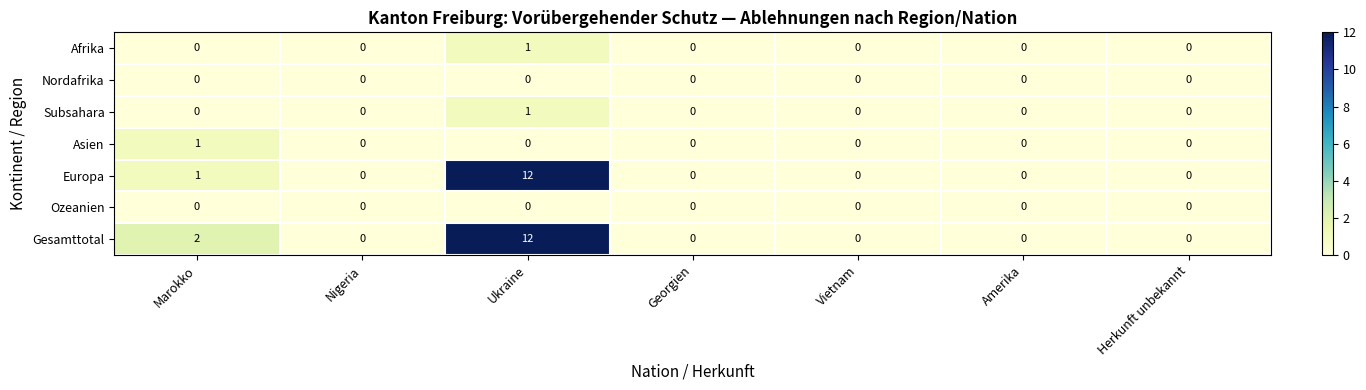

What is the approximate value of Gesamttotal at Ukraine?

12